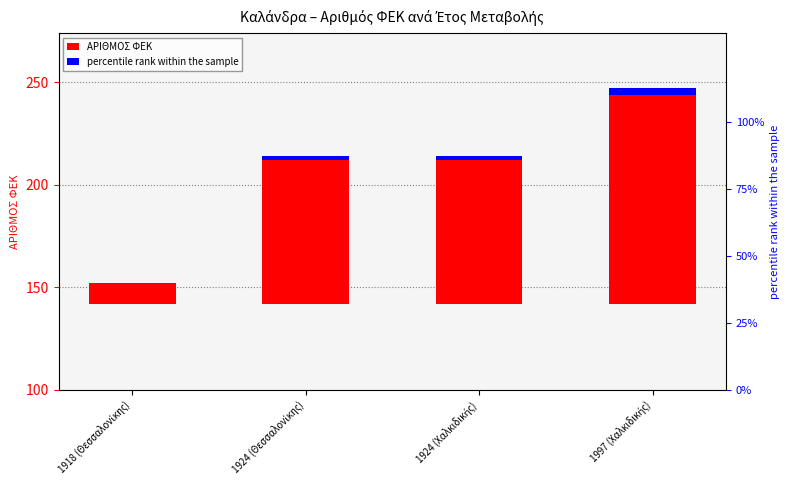

How many bars are there in total?

8